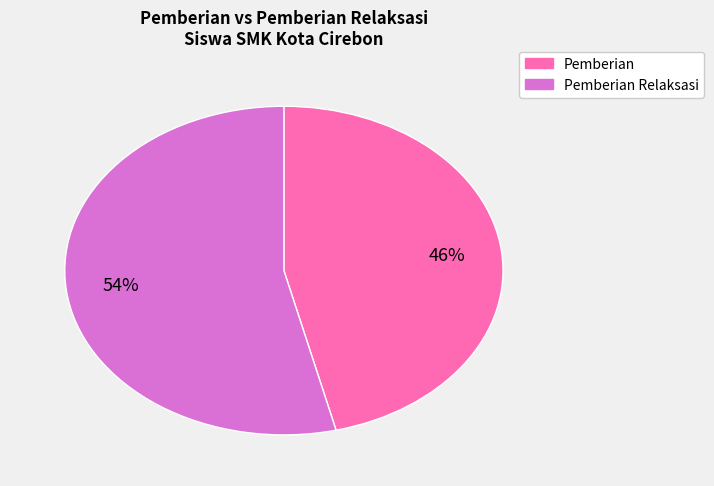

To the nearest percent, what is the difference between the largest and smallest slice percentages?

8%